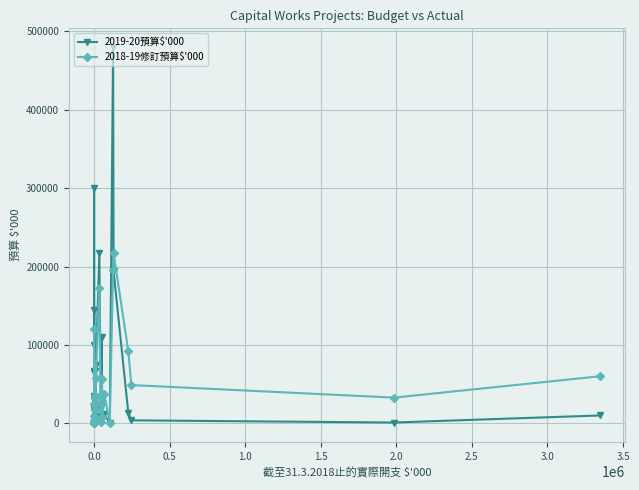

True or false: 2018-19修訂預算$'000 has a value of 2148 at 0.0.

False